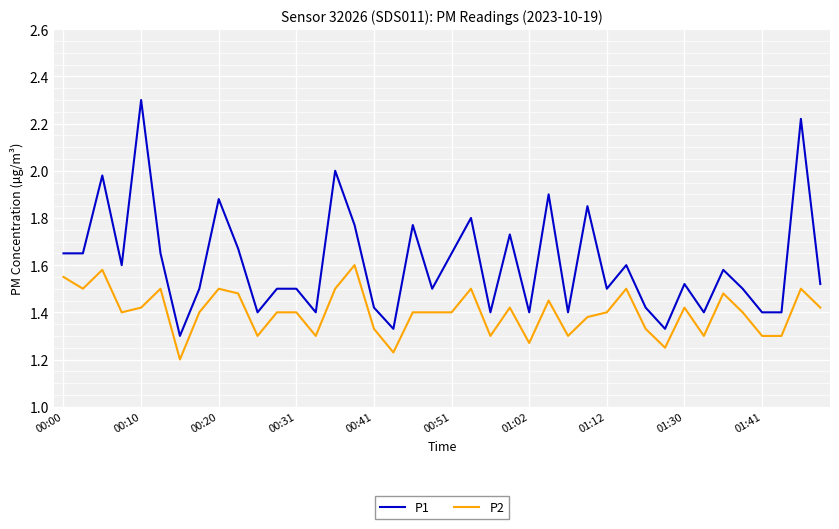

Is this an area chart (filled region under the line)?

No